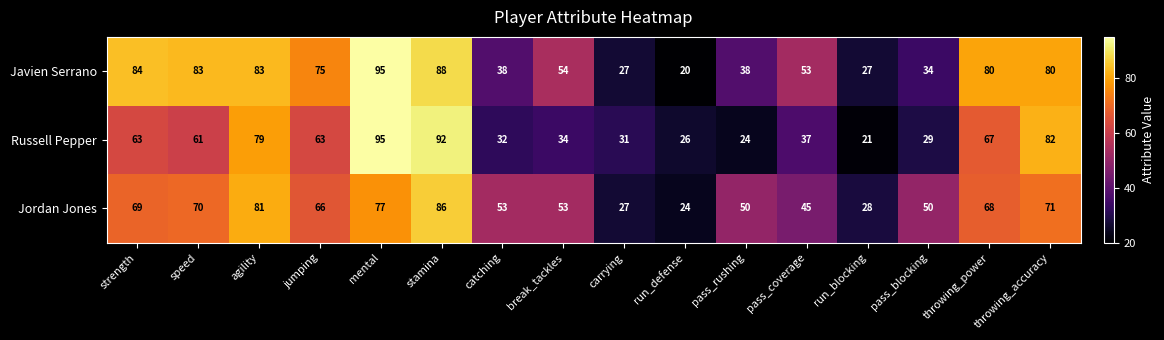

What is the sum of all Jordan Jones values?

918